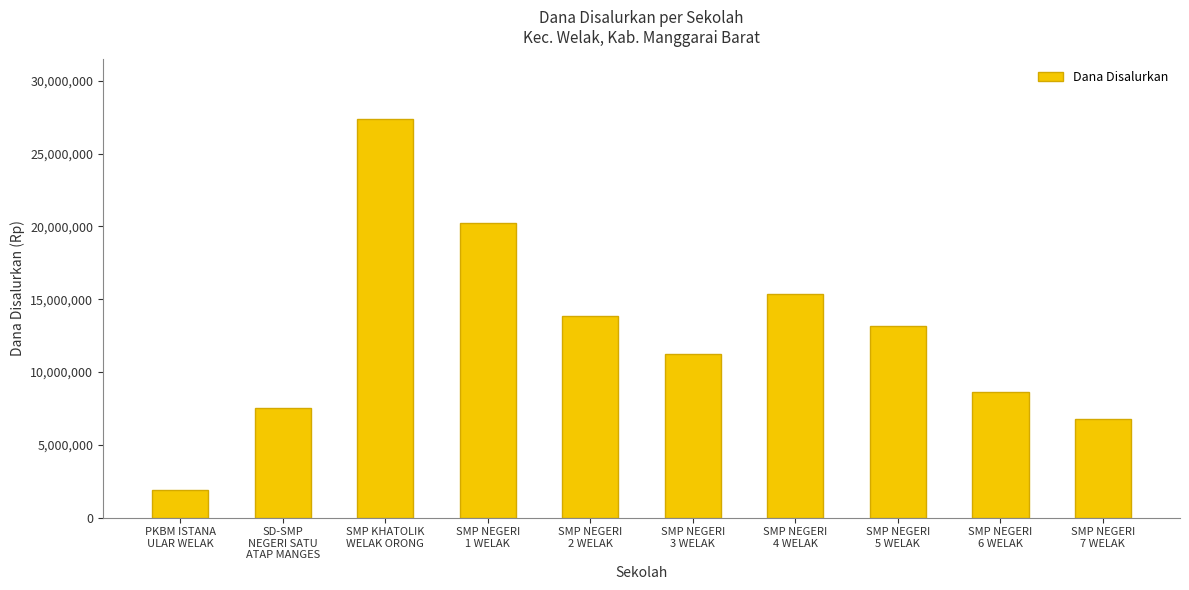

What is the difference between the maximum and minimum values?

25500000